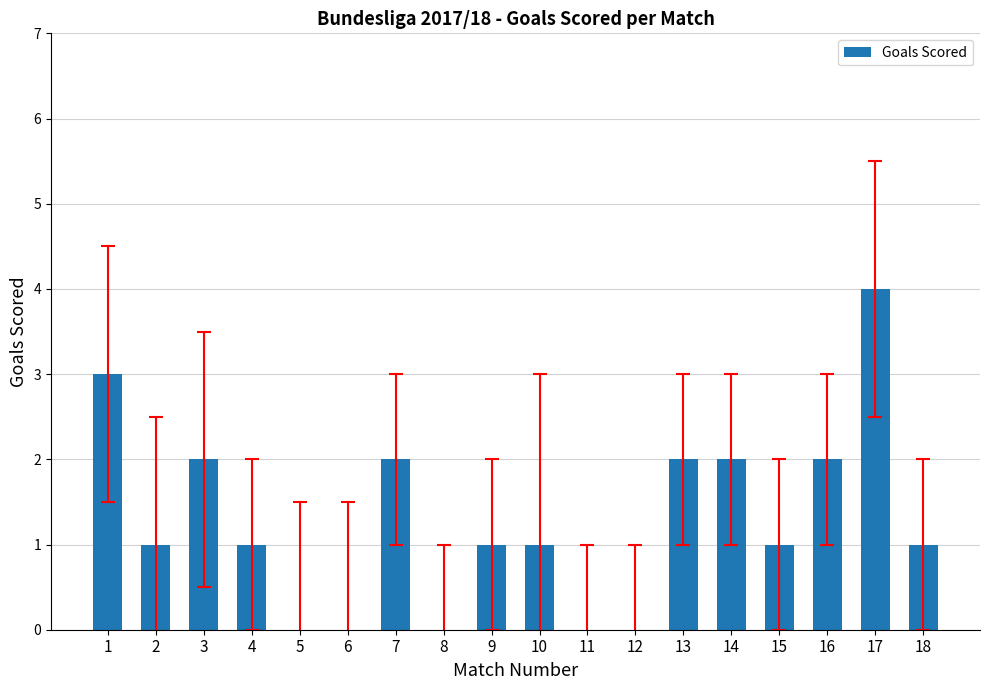

What is the change in value from 1 to 11?

-3